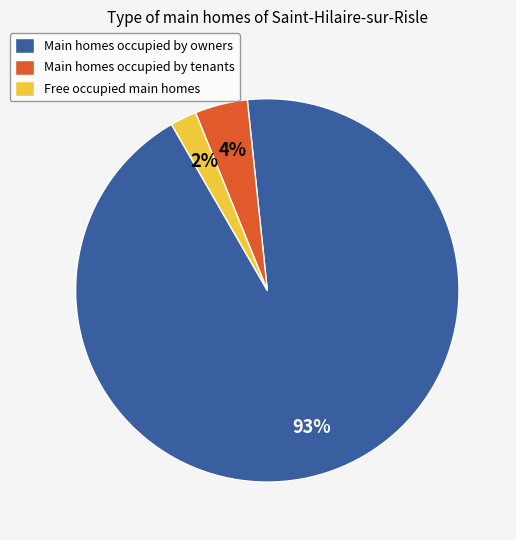

Which slice is the smallest?

Free occupied main homes